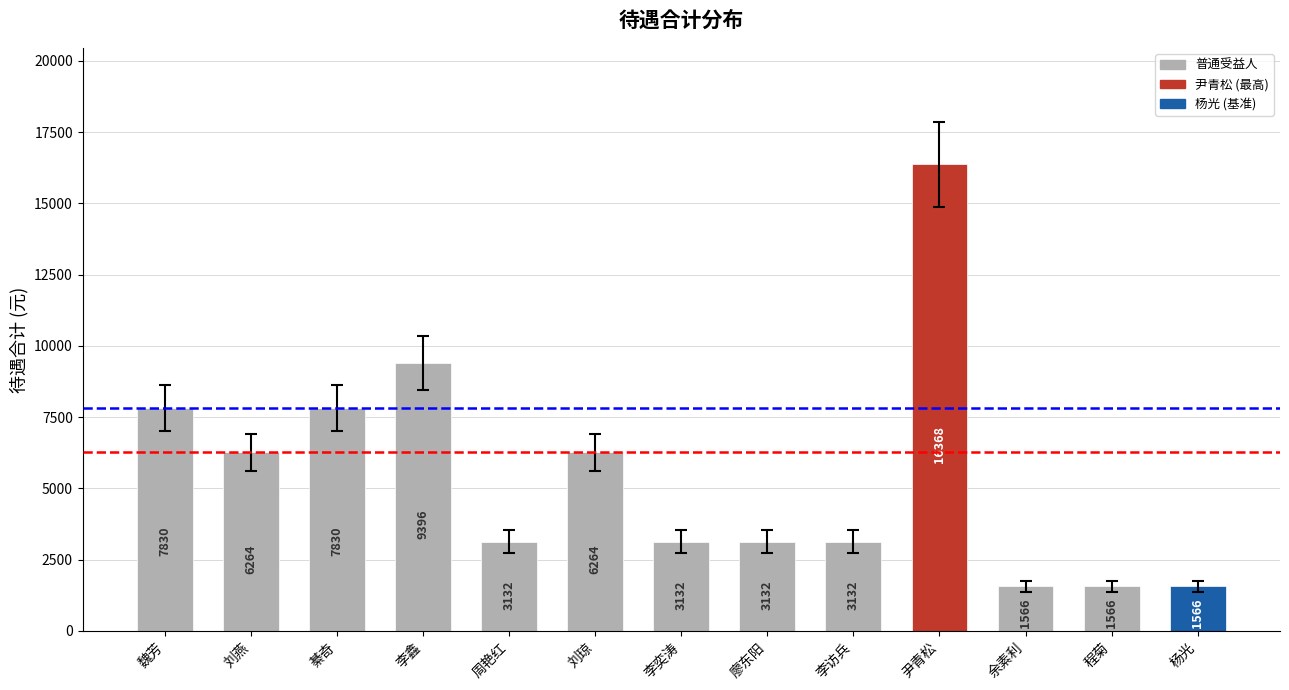

How many values are between 3132 and 7830?

8